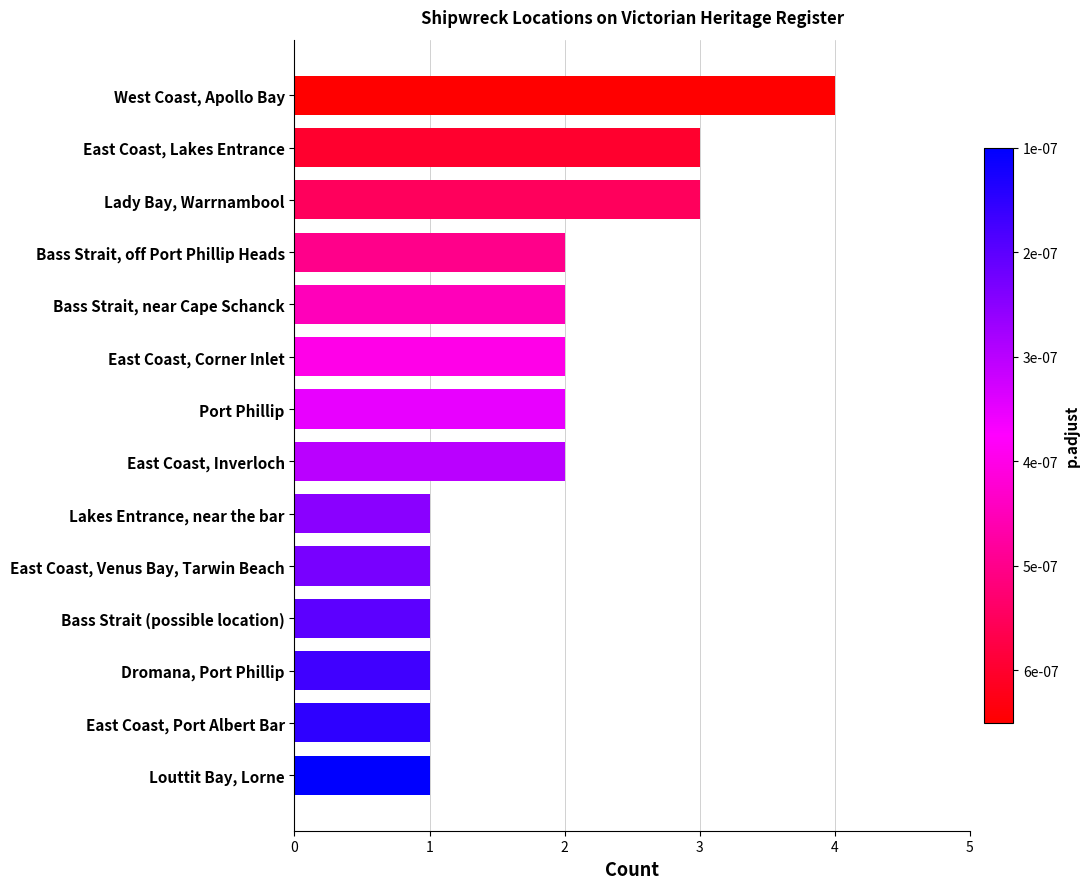

What is the ratio of the value at Louttit Bay, Lorne to the value at Bass Strait, near Cape Schanck?

0.5